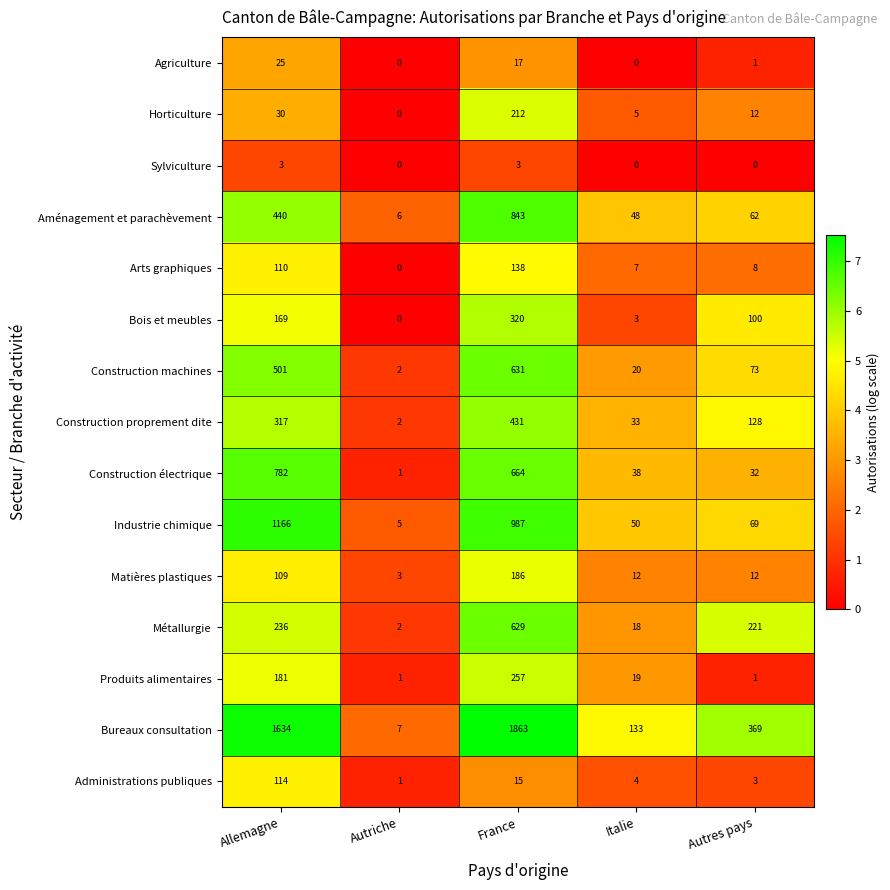

Rank the series by their maximum value, from lowest to highest.

Sylviculture, Agriculture, Administrations publiques, Arts graphiques, Matières plastiques, Horticulture, Produits alimentaires, Bois et meubles, Construction proprement dite, Métallurgie, Construction machines, Construction électrique, Aménagement et parachèvement, Industrie chimique, Bureaux consultation